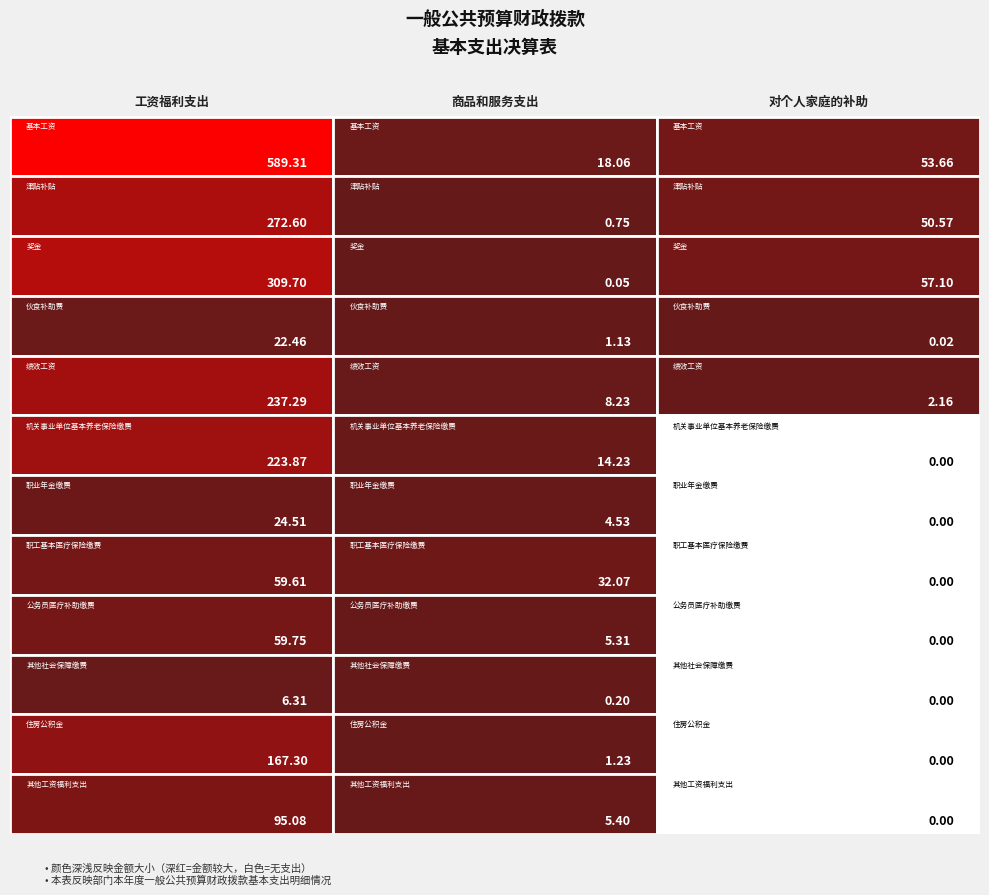

Reading left to right, extract all data points from this chart.

工资福利支出: 0=589.3	1=272.6	2=309.7	3=22.5	4=237.3	5=223.9	6=24.5	7=59.6	8=59.8	9=6.3	10=167.3	11=95.1
商品和服务支出: 0=18.1	1=0.8	2=0.1	3=1.1	4=8.2	5=14.2	6=4.5	7=32.1	8=5.3	9=0.2	10=1.2	11=5.4
对个人家庭的补助: 0=53.7	1=50.6	2=57.1	3=0.0	4=2.2	5=0.0	6=0.0	7=0.0	8=0.0	9=0.0	10=0.0	11=0.0